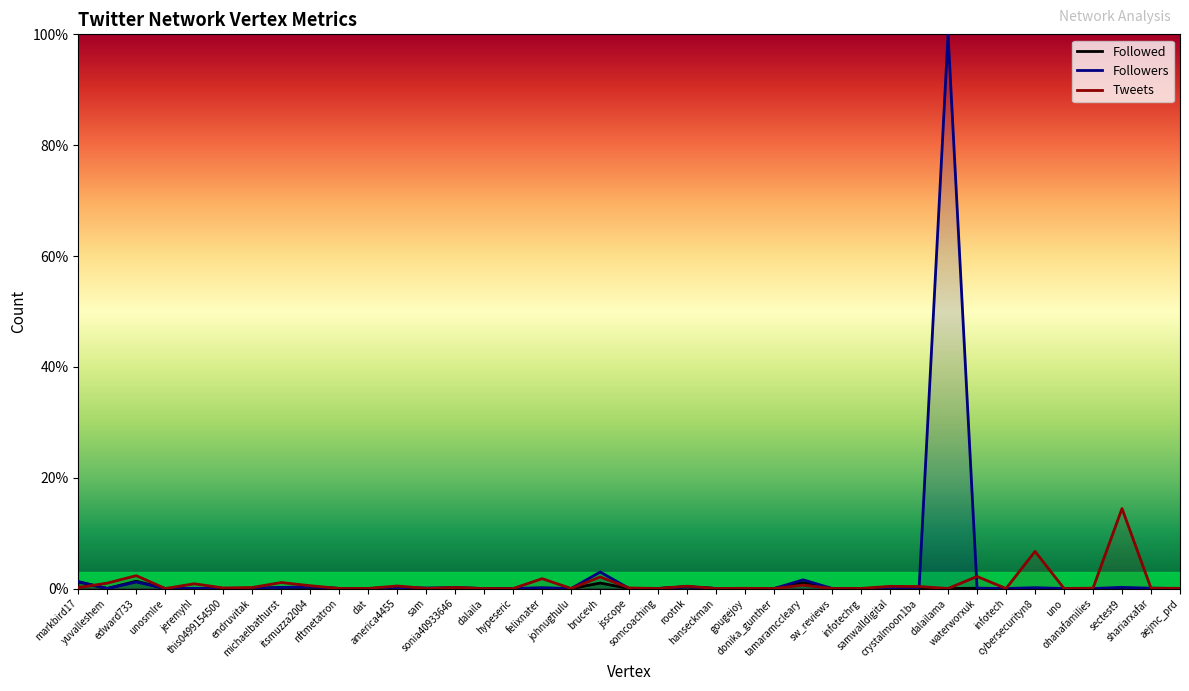

What is the average value of the Followers series?

2.8